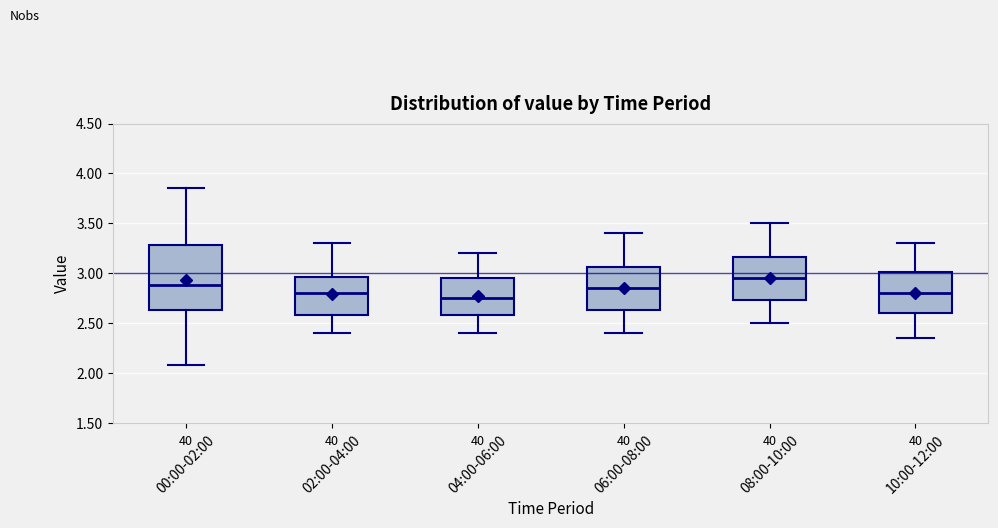

Where does the lower whisker of the box for 04:00-06:00 end on the y-axis? The values are not printed on the chart, so give them approximately, as read against the axis.

2.40